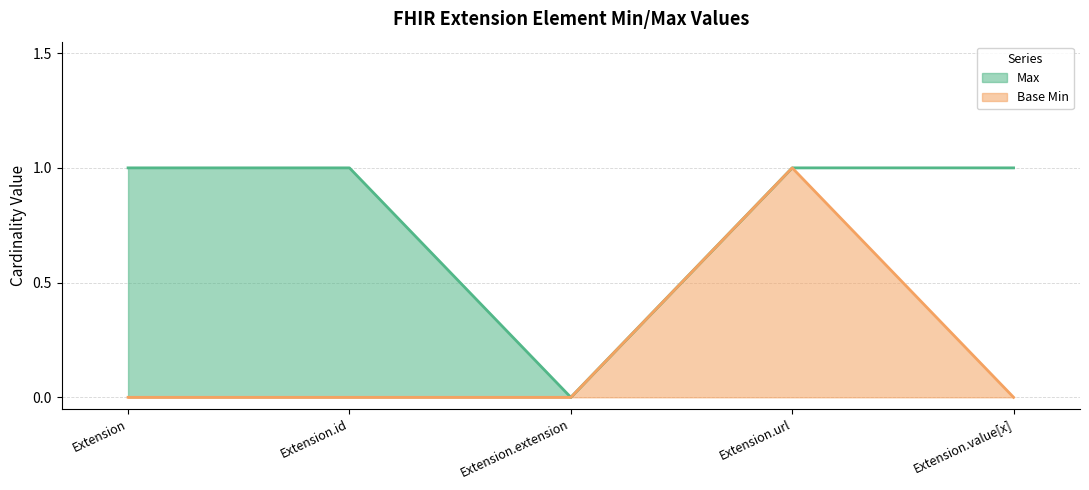

In Max, how many points are lower than both neighbors (excluding endpoints)?

1